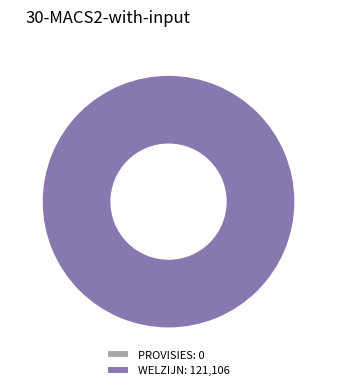

What is the smallest slice in the pie chart?

PROVISIES